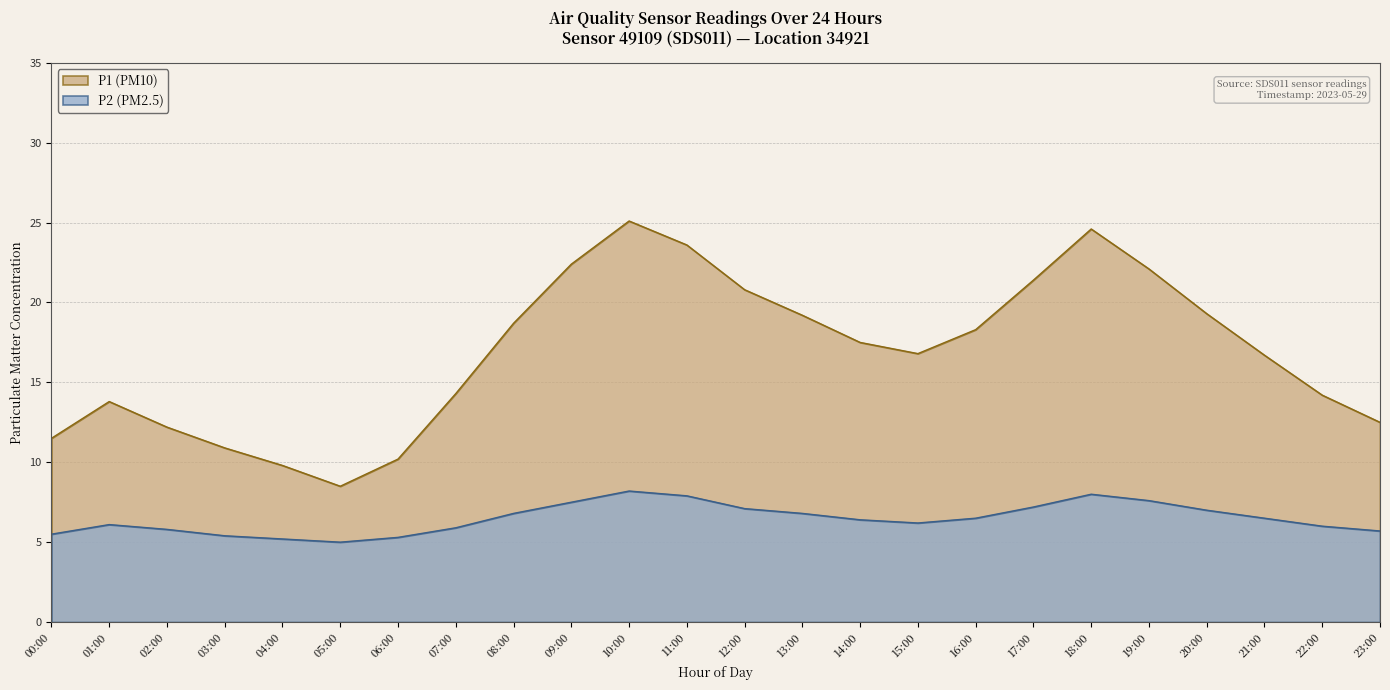

How many interior local peaks does the P1 series have?

3